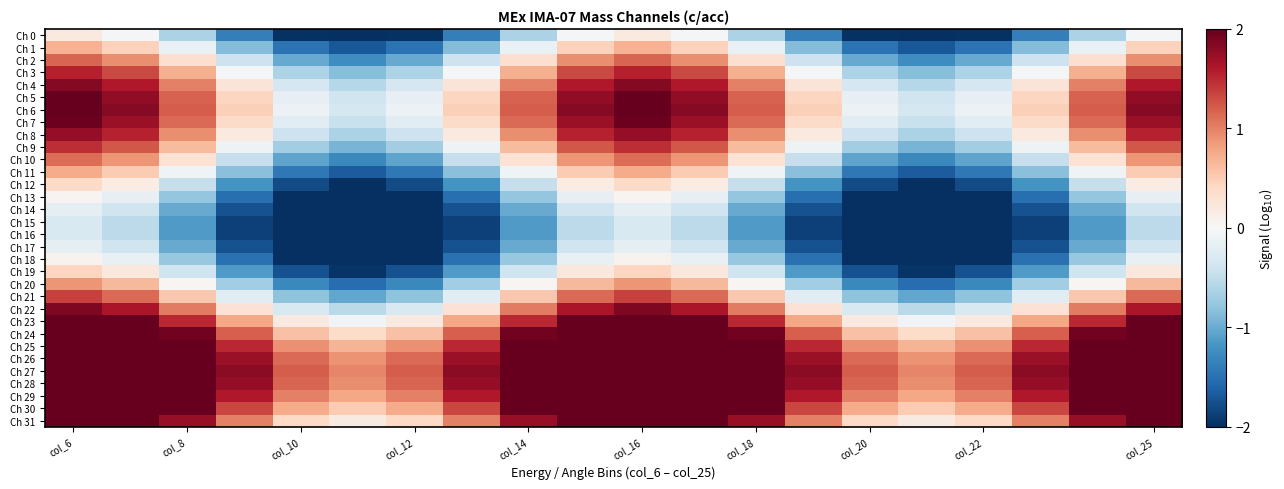

How many data points does each series have?

20